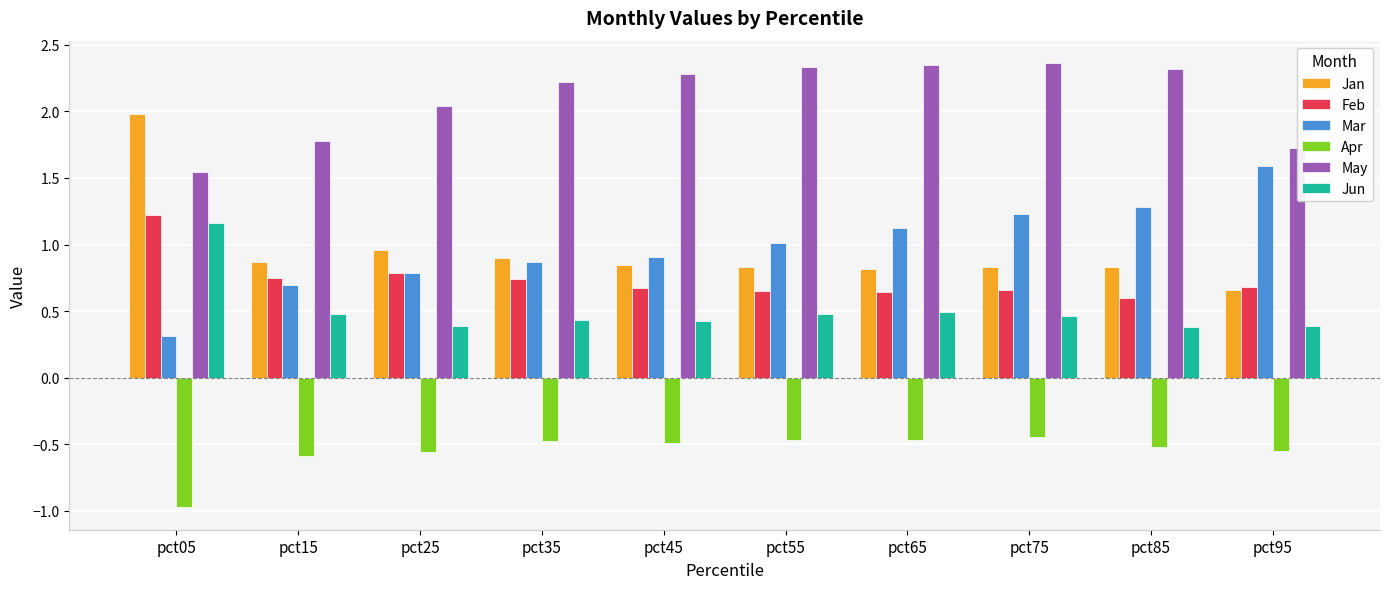

Read the Jun value at pct85.

0.4